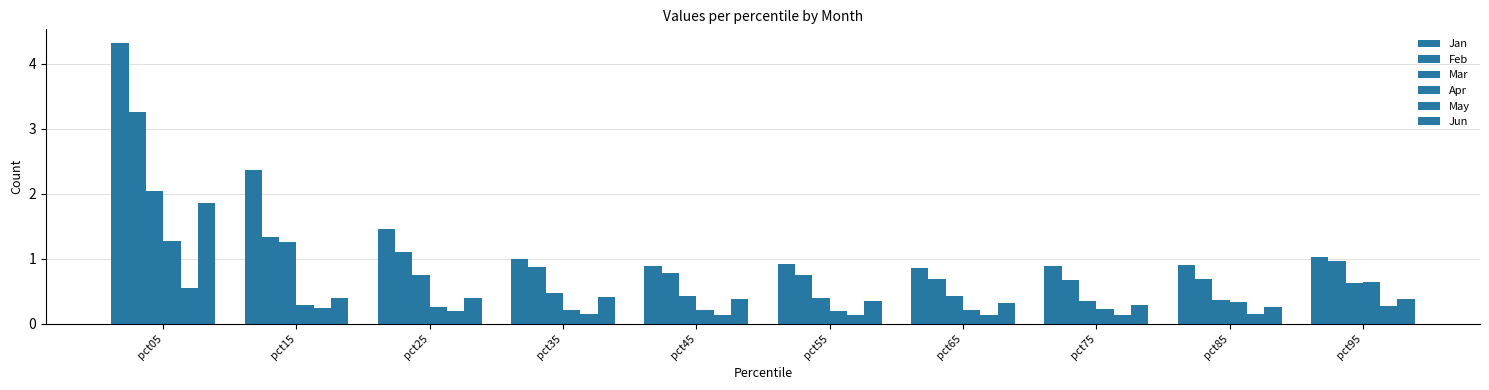

How many bars are there in each group?

6